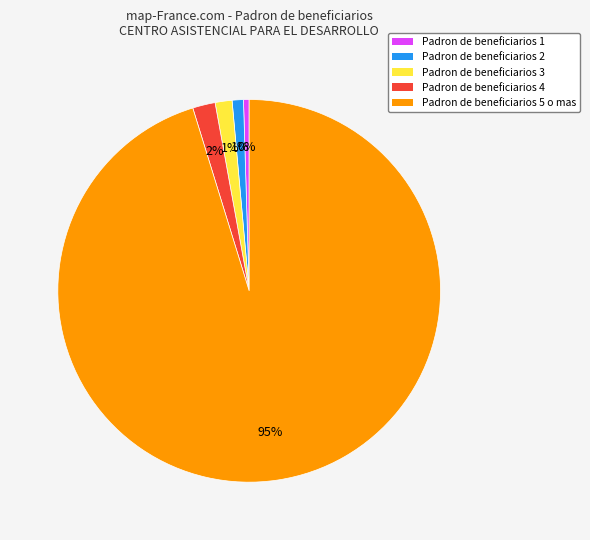

Does any single category account for the majority?

Yes